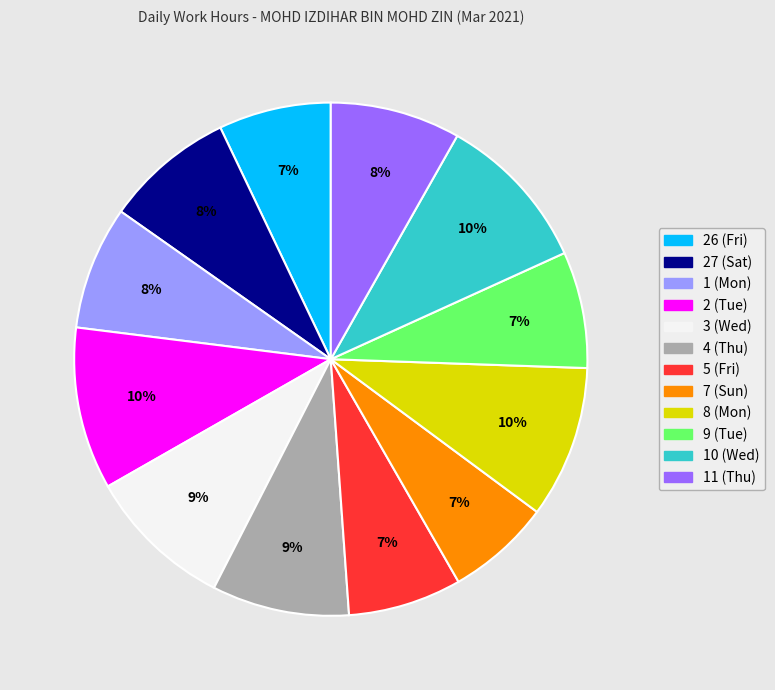

To the nearest percent, what is the combined percentage of 4 (Thu) and 11 (Thu)?

17%